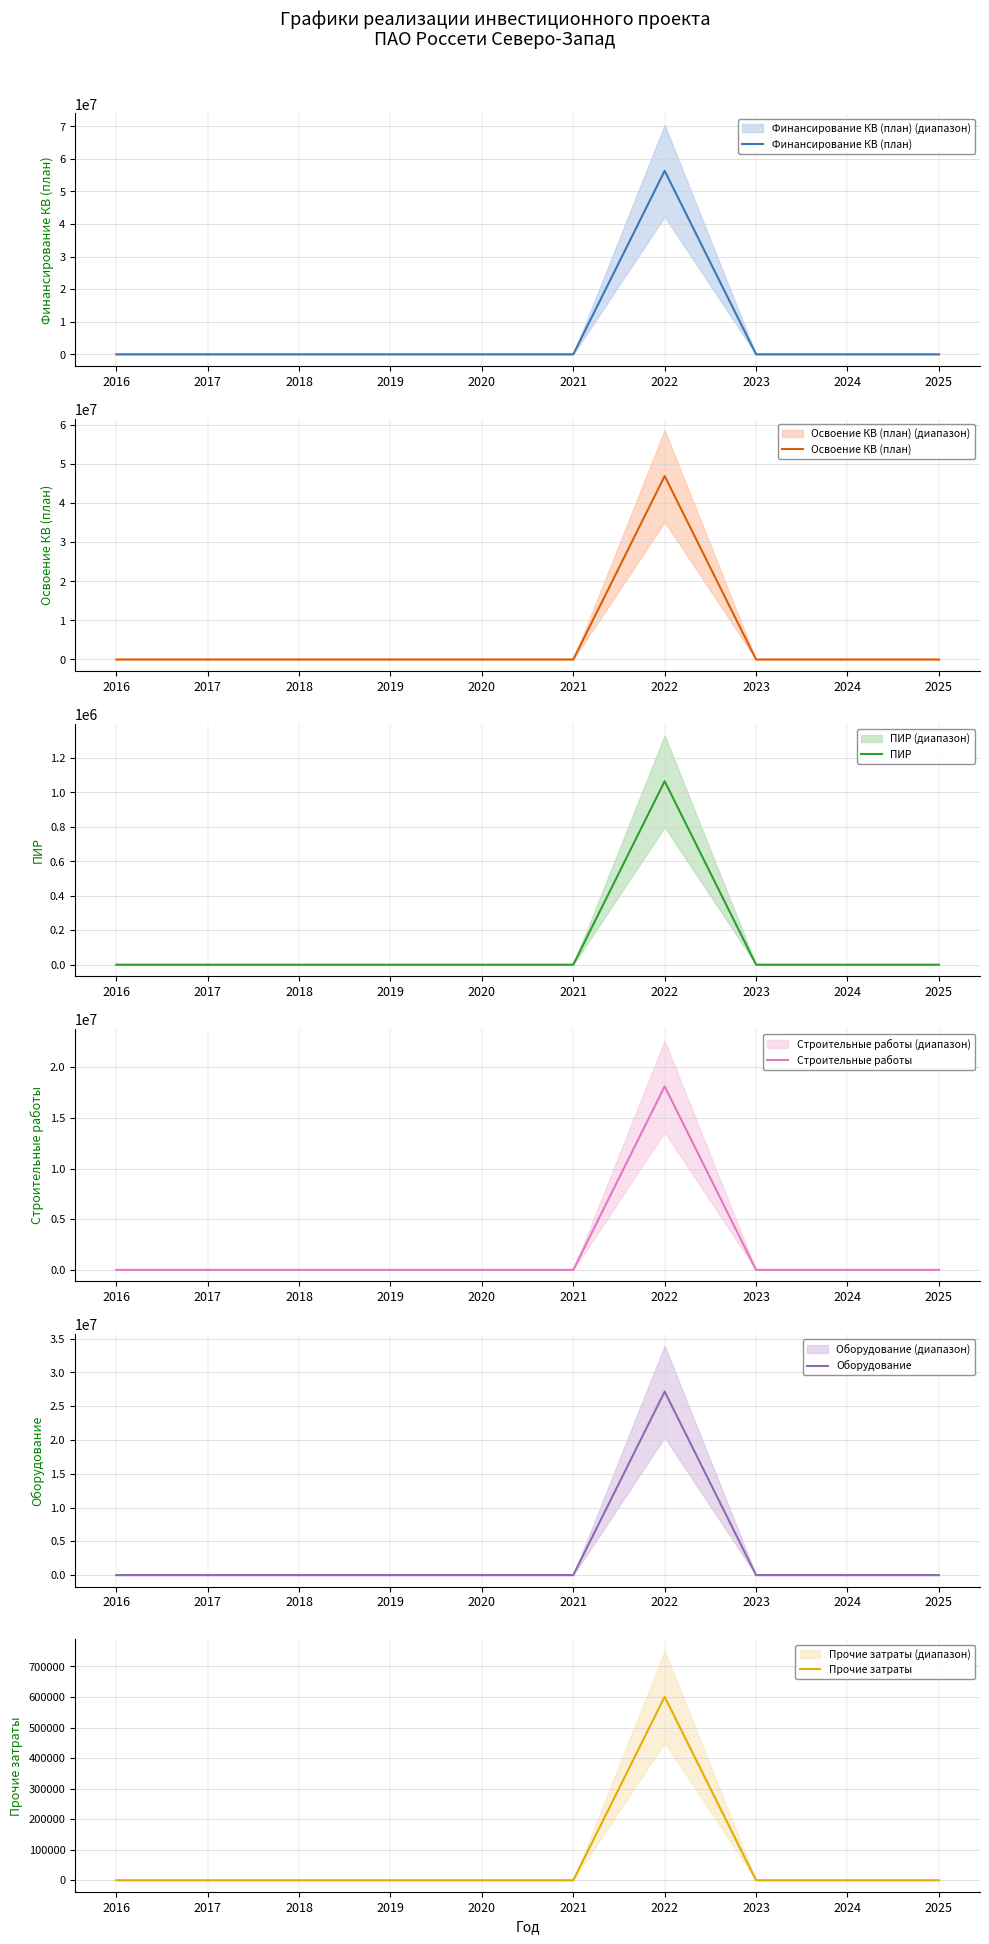

How many series are shown in this chart?

6